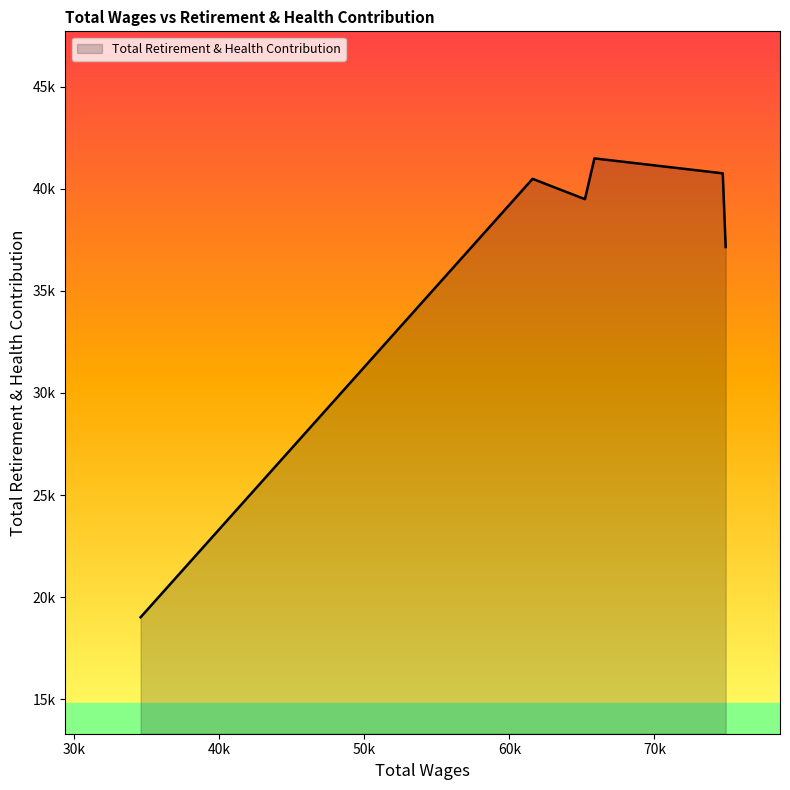

Does the chart have visible grid lines?

No